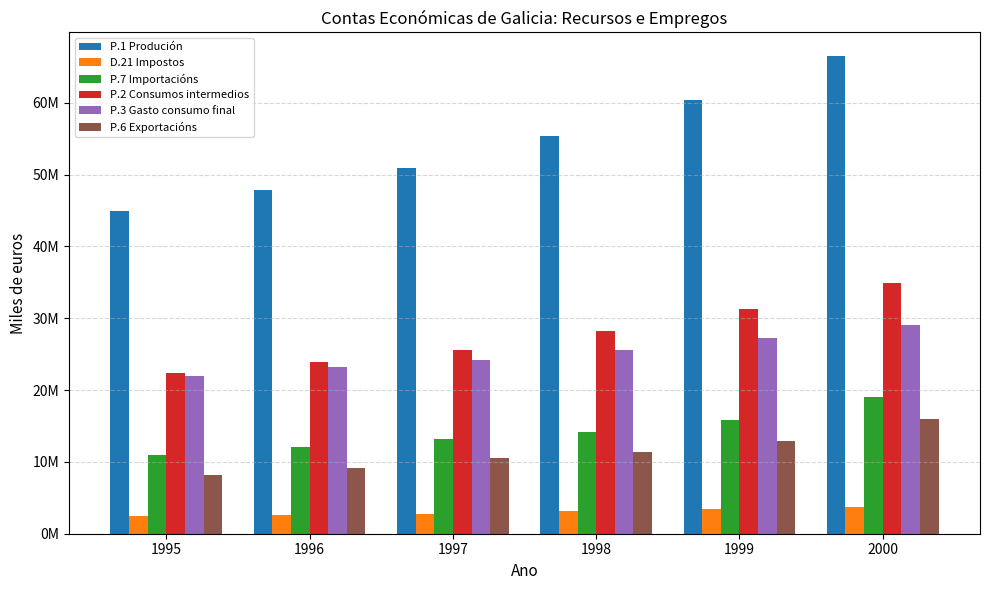

List the series in order of their peak value, highest first.

P.1 Produción, P.2 Consumos intermedios, P.3 Gasto consumo final, P.7 Importacións, P.6 Exportacións, D.21 Impostos